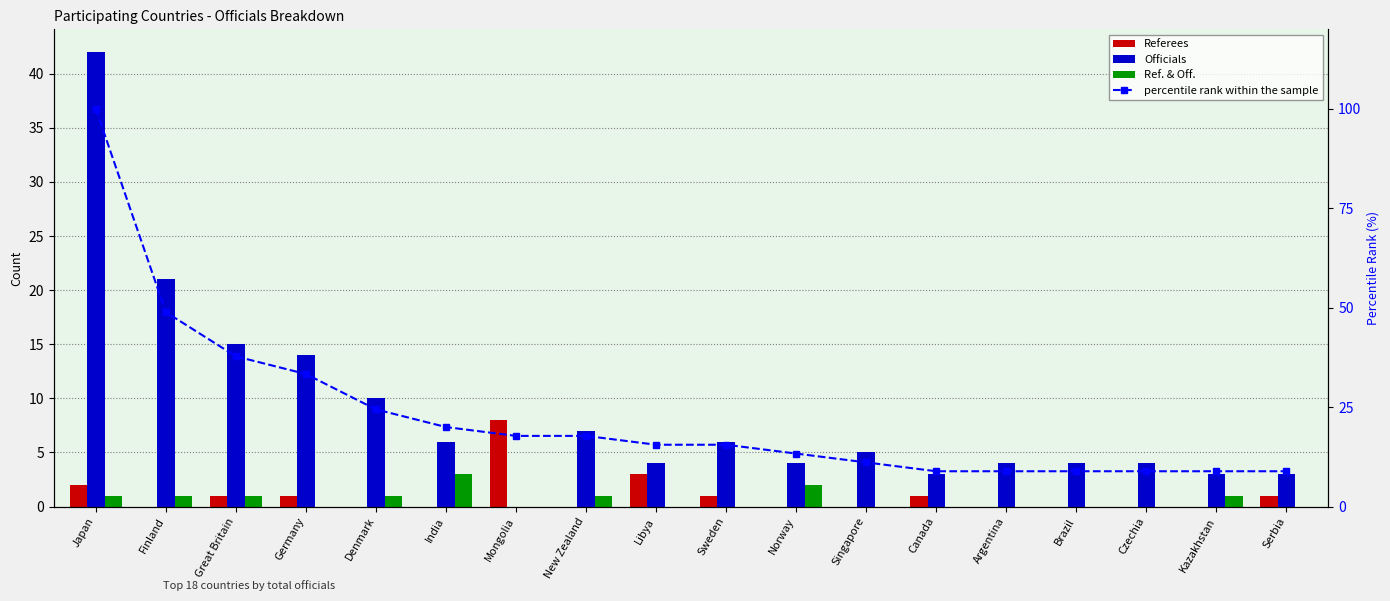

Which series has the widest spread of values?

percentile rank within the sample